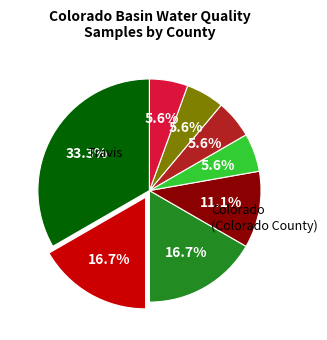

Does any single category account for the majority?

No